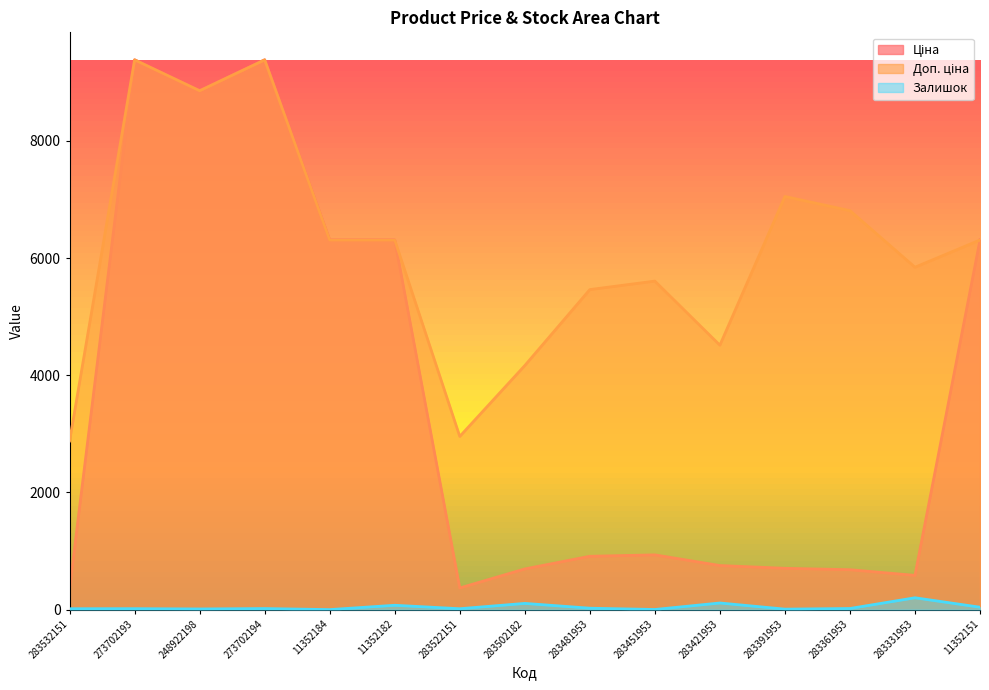

Reading left to right, what are all the values shown in this chart?

Ціна: 283532151=359.9	273702193=9384.0	248922198=8856.7	273702194=9384.0	11352184=6308.8	11352182=6308.8	283522151=369.5	283502182=694.3	283481953=910.4	283451953=934.5	283421953=752.2	283391953=705.1	283361953=681.0	283331953=584.4	11352151=6308.8
Доп. ціна: 283532151=2878.8	273702193=9384.0	248922198=8856.7	273702194=9384.0	11352184=6308.8	11352182=6308.8	283522151=2955.8	283502182=4165.6	283481953=5462.3	283451953=5607.2	283421953=4513.3	283391953=7051.3	283361953=6809.8	283331953=5843.9	11352151=6308.8
Залишок: 283532151=15.0	273702193=16.0	248922198=11.0	273702194=18.0	11352184=0.0	11352182=74.0	283522151=15.0	283502182=106.0	283481953=24.0	283451953=2.0	283421953=113.0	283391953=8.0	283361953=19.0	283331953=202.0	11352151=41.0